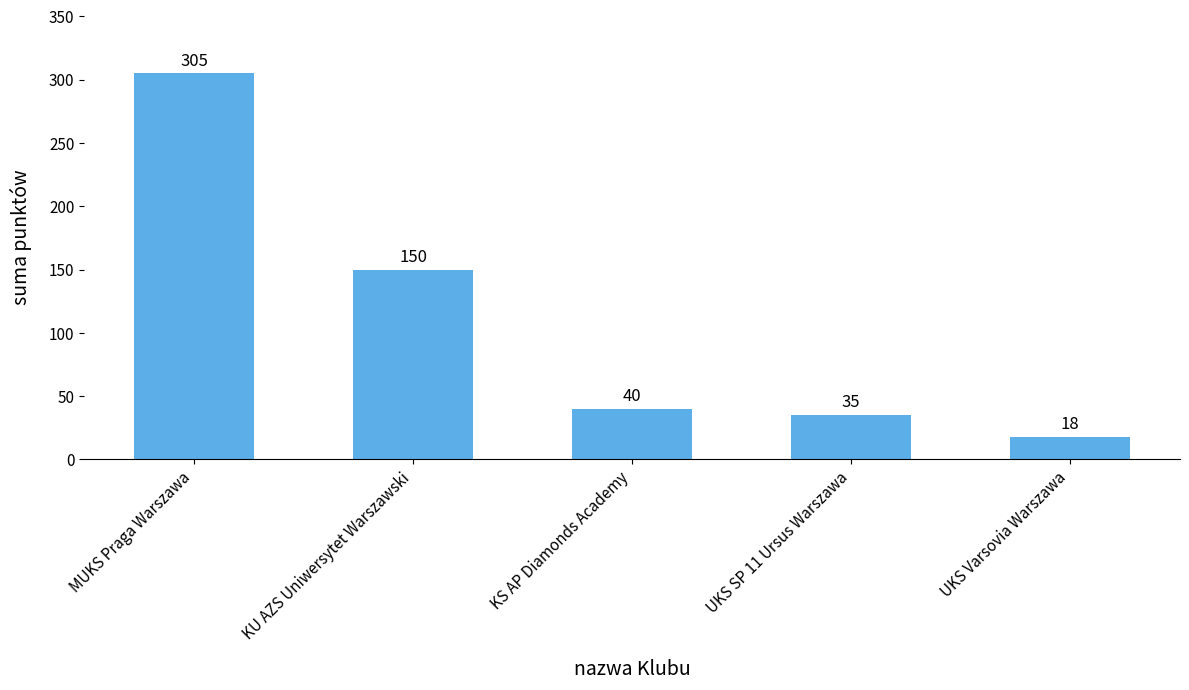

What is the label of the 4th bar from the left?

UKS SP 11 Ursus Warszawa